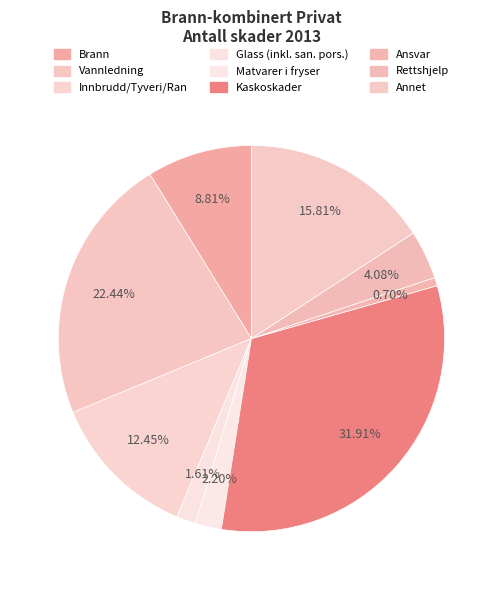

What is the change in value from Kaskoskader to Rettshjelp?

-79205